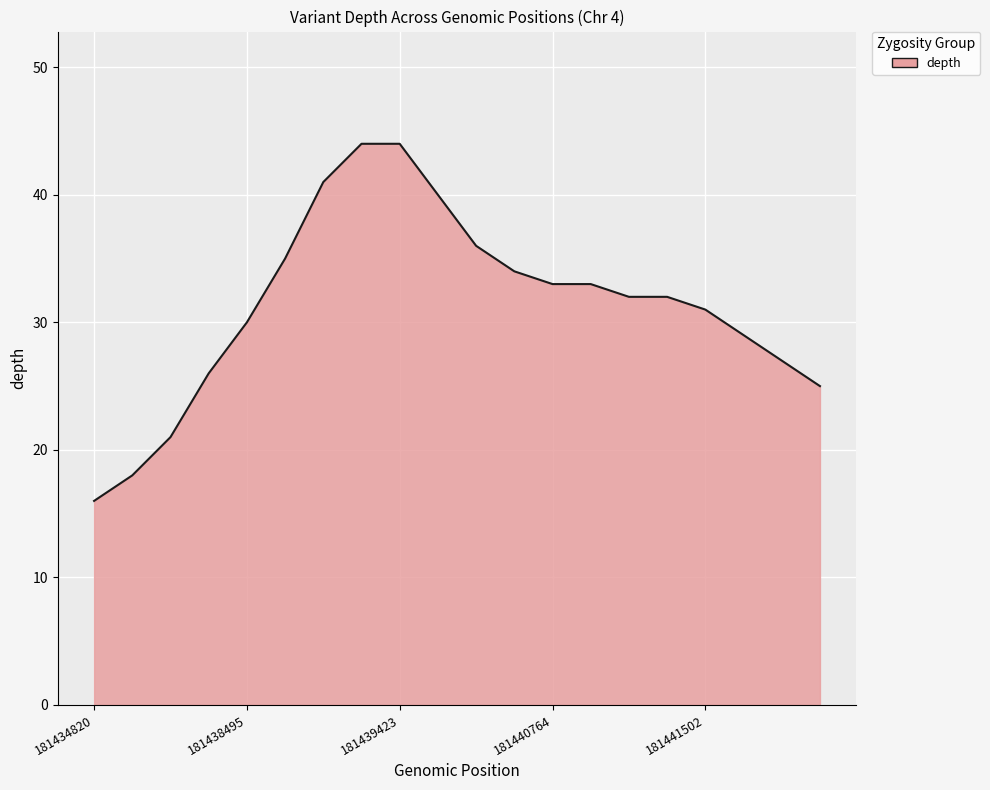

What is the maximum value shown in the chart?

44